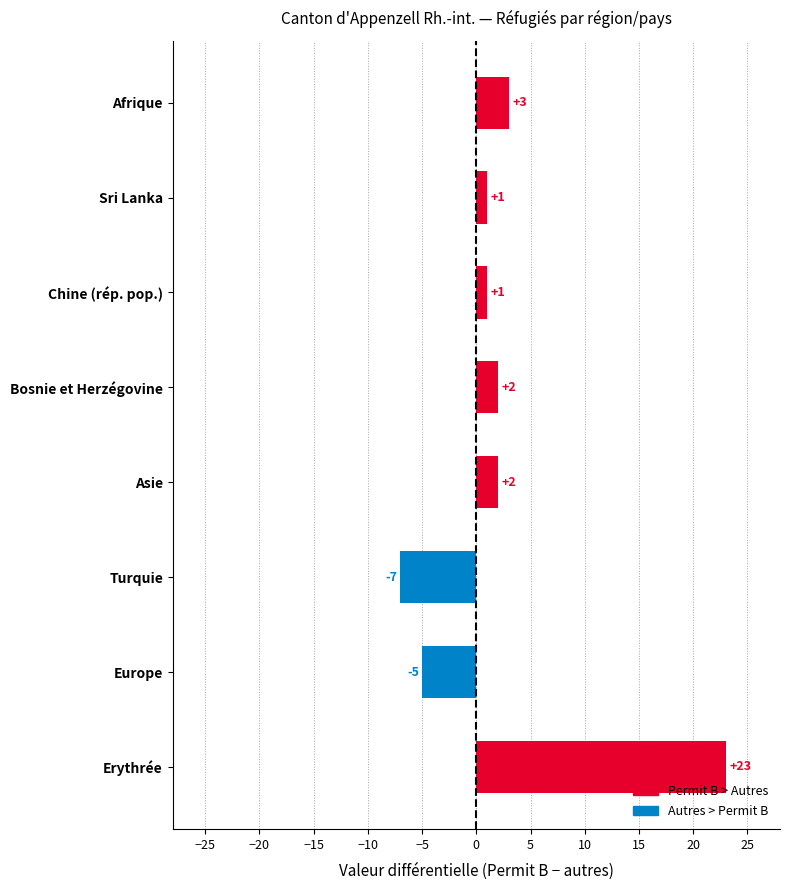

Which has a higher value, Sri Lanka or Erythrée?

Erythrée